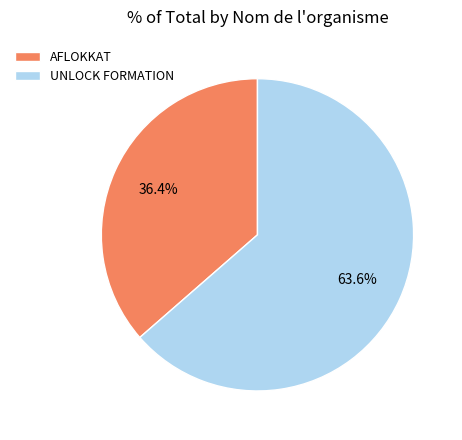

The UNLOCK FORMATION slice represents 64% of the pie. True or false?

True